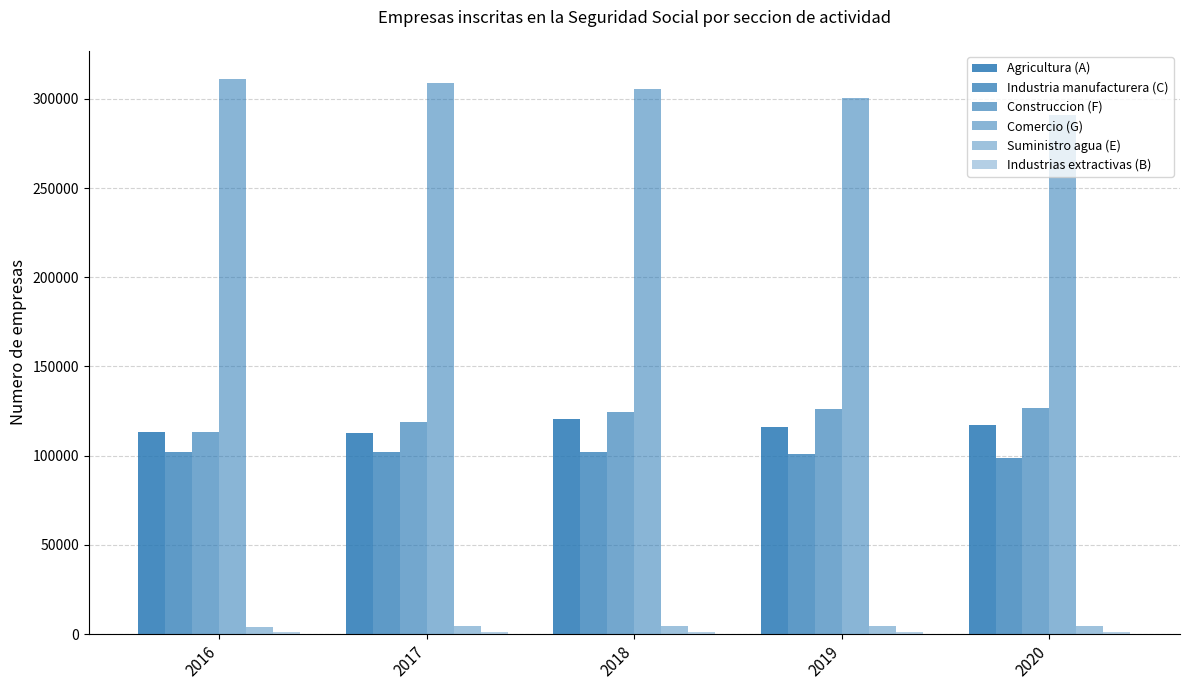

Are the bars horizontal?

No